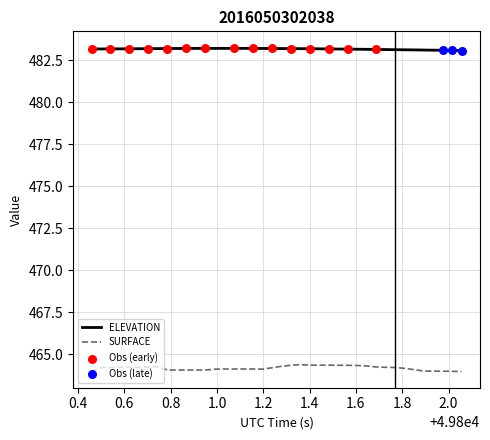

Which series has the largest total across all categories?

ELEVATION